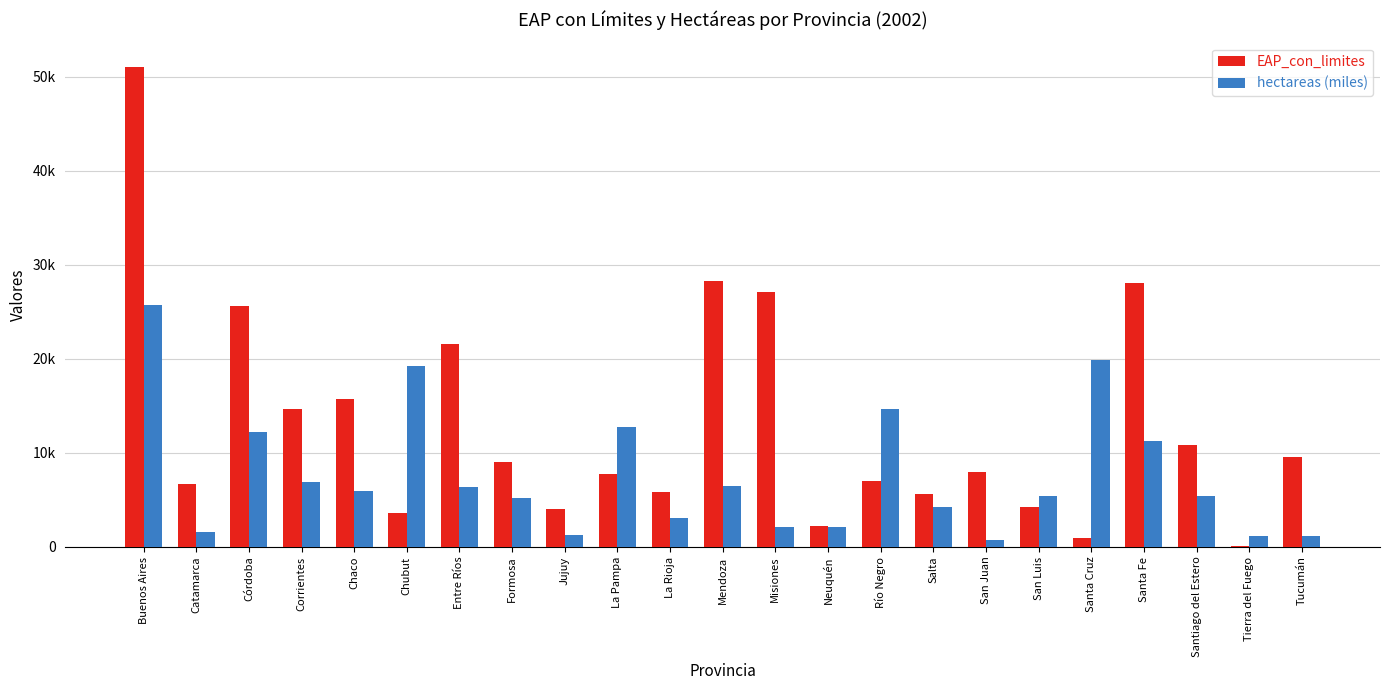

Are the bars grouped side by side (vs. stacked)?

Yes